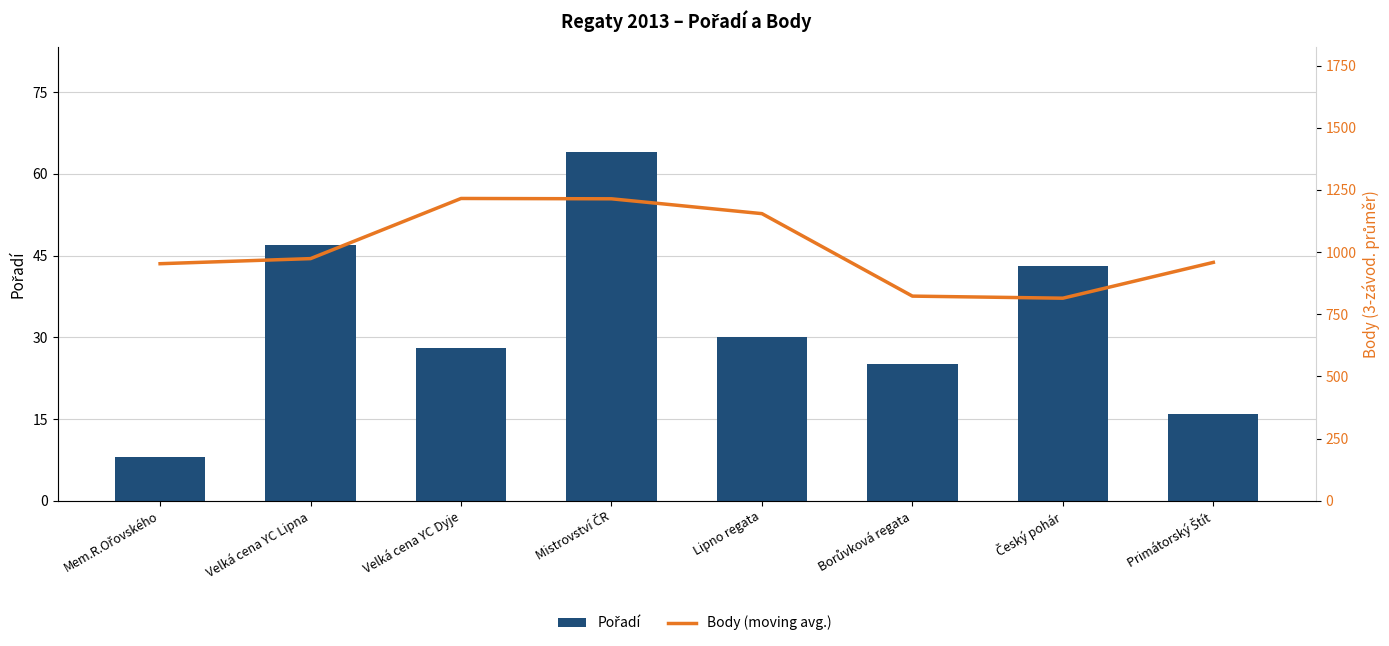

At Lipno regata, list the series in order from largest to smallest.

Body (moving avg.), Pořadí